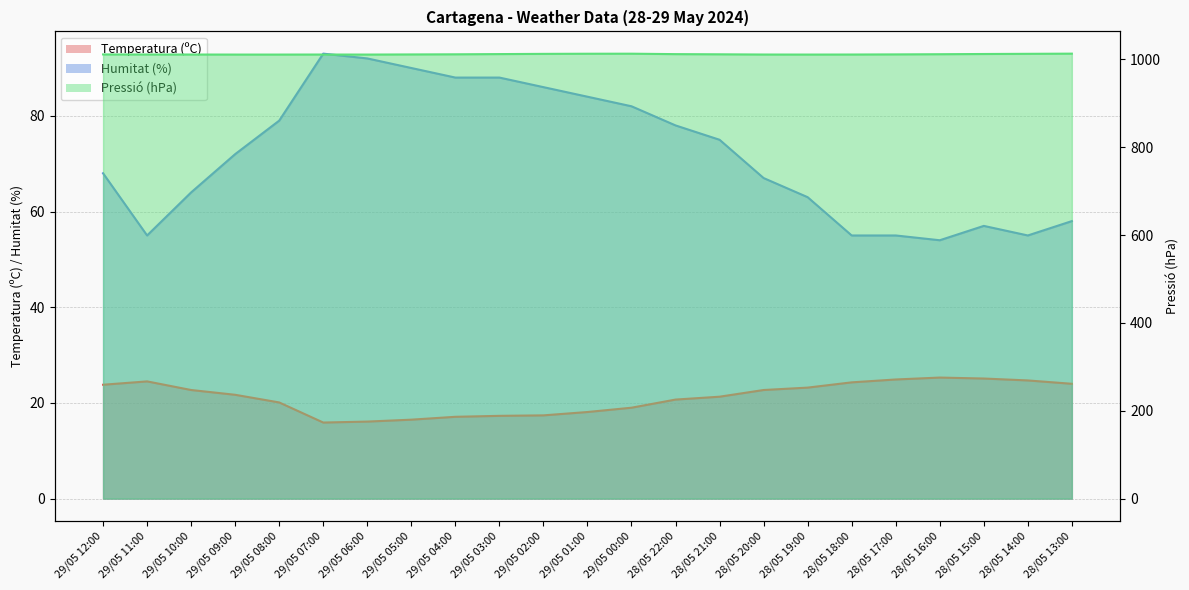

What position from the left is 28/05 15:00?

21